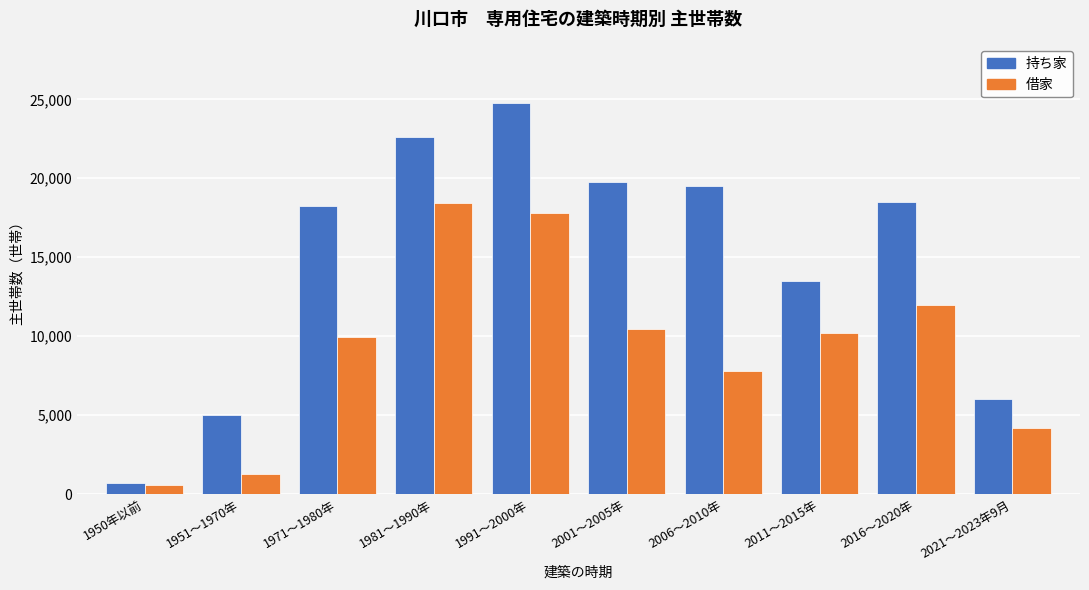

Reading left to right, transcribe all the data shown in this chart.

持ち家: 1950年以前=730	1951～1970年=5010	1971～1980年=18260	1981～1990年=22600	1991～2000年=24760	2001～2005年=19790	2006～2010年=19510	2011～2015年=13500	2016～2020年=18520	2021～2023年9月=6020
借家: 1950年以前=550	1951～1970年=1280	1971～1980年=9950	1981～1990年=18430	1991～2000年=17830	2001～2005年=10440	2006～2010年=7800	2011～2015年=10180	2016～2020年=12000	2021～2023年9月=4160